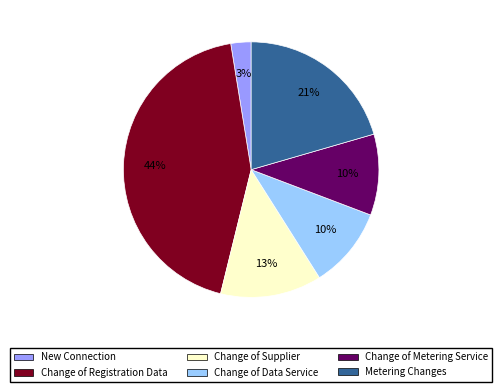

What is the ratio of the value at Change of Data Service to the value at Metering Changes?

0.5